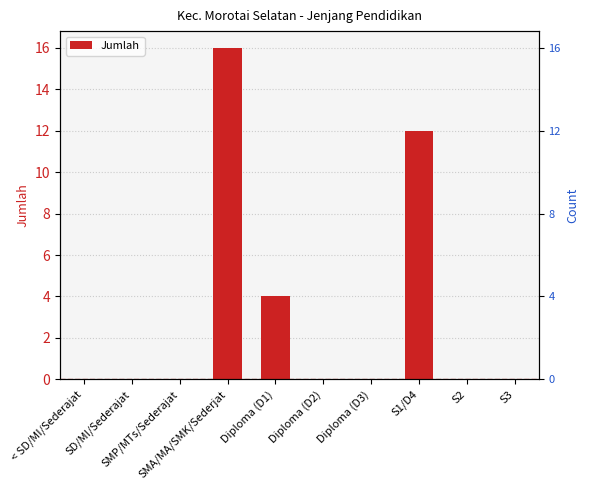

What position from the right is SMP/MTs/Sederajat?

8